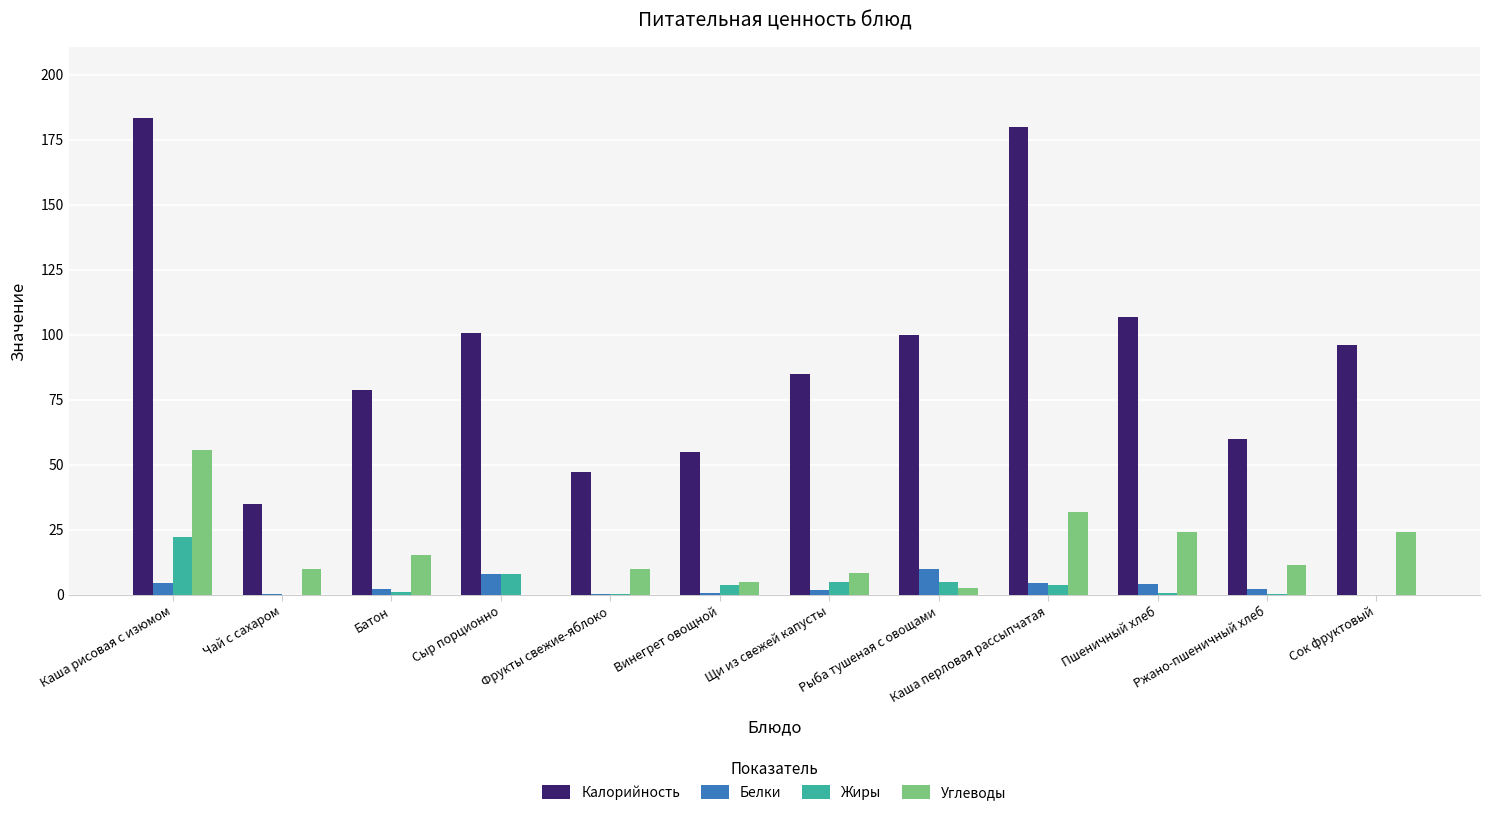

True or false: Белки has a value of 4.0 at Пшеничный хлеб.

True